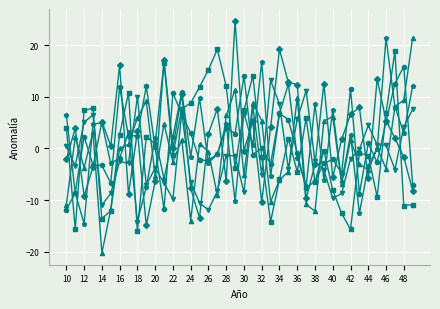

What is the maximum value shown in the chart?

24.8